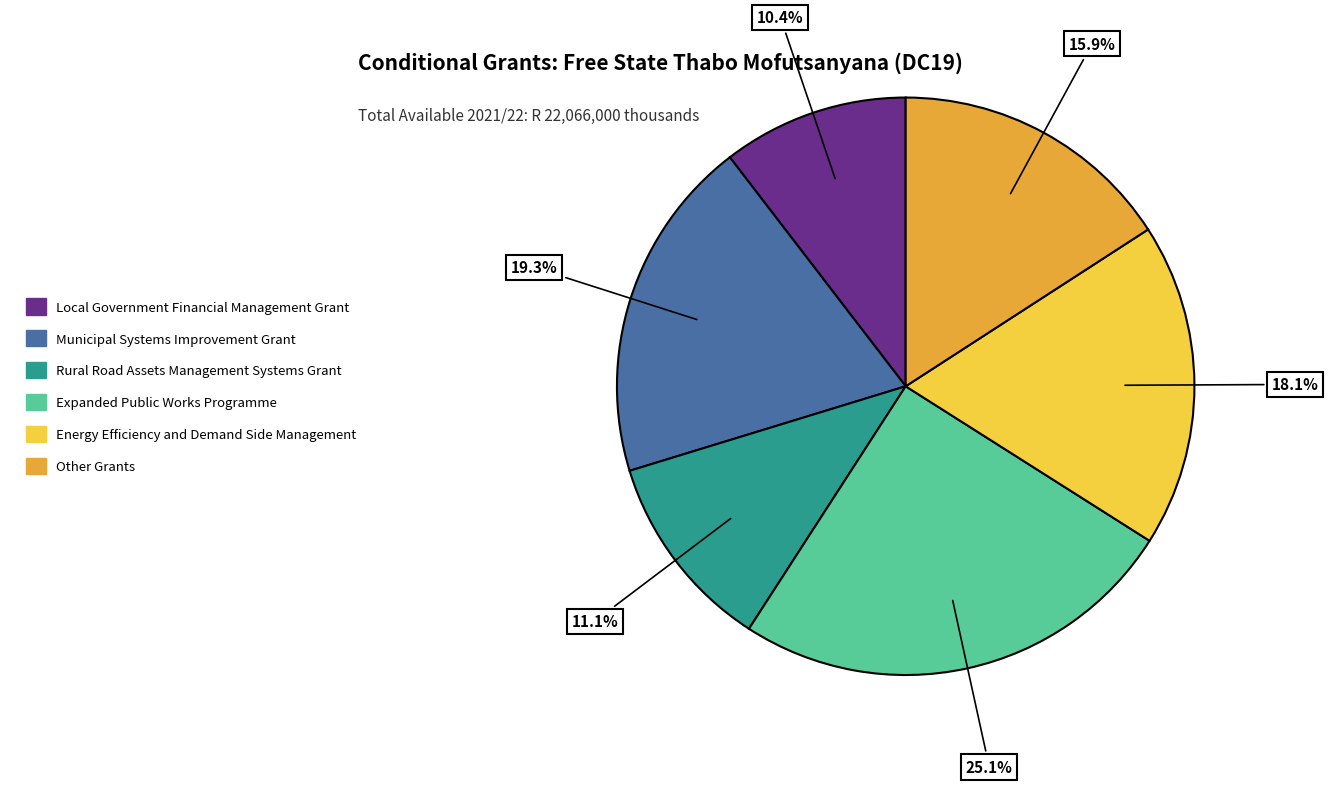

To the nearest percent, what is the difference between the Energy Efficiency and Demand Side Management and Expanded Public Works Programme slice percentages?

7%